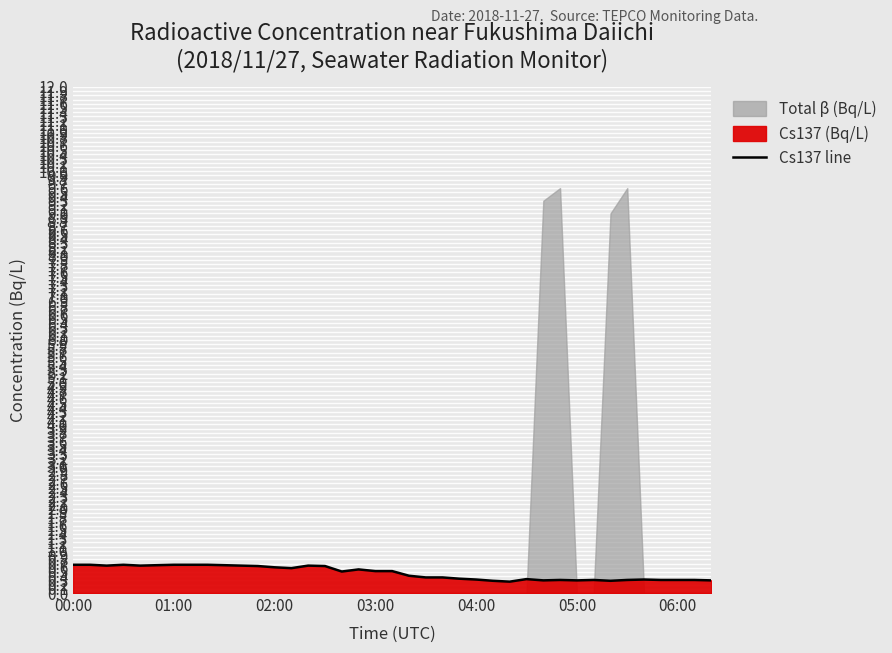

What is the maximum value for Cs137 line?

0.7